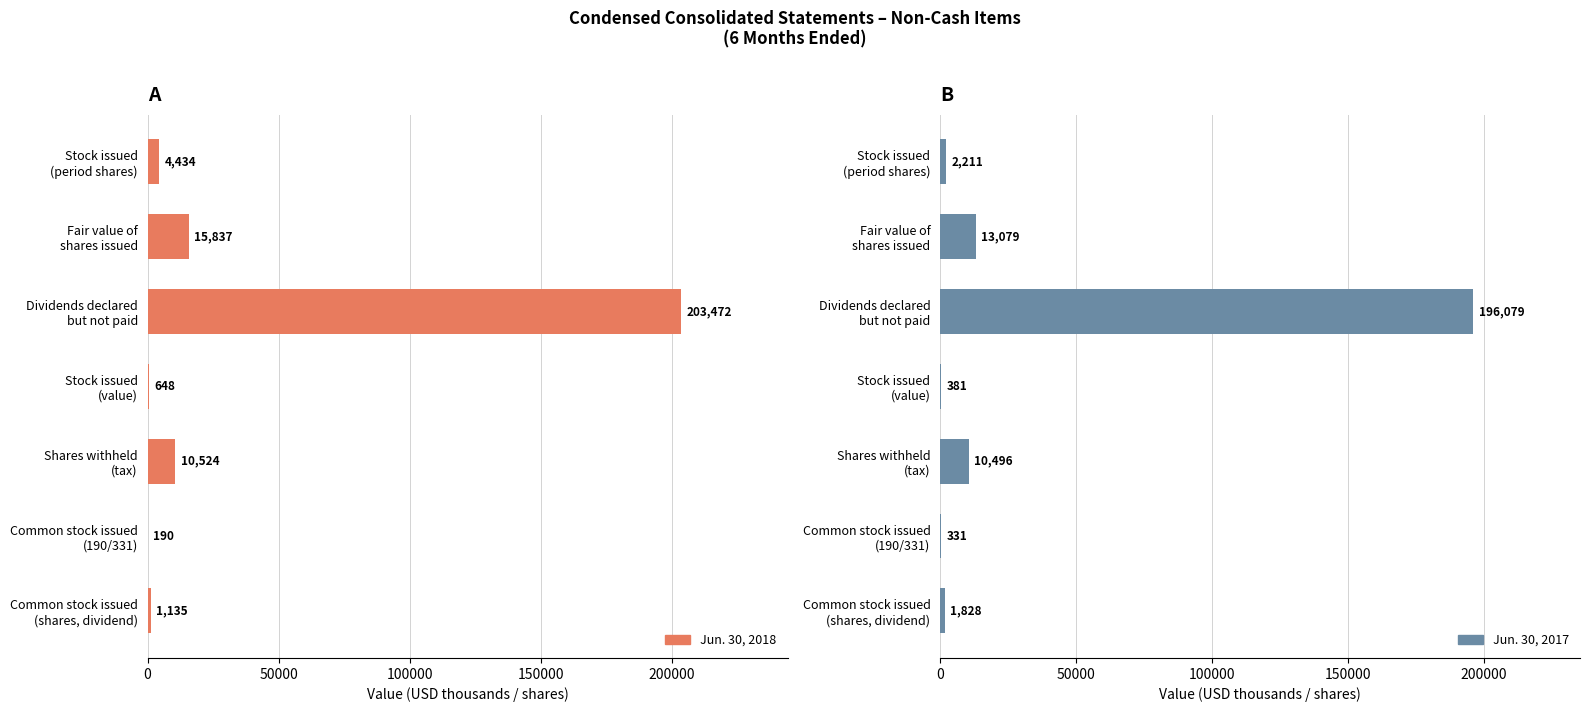

The value of Jun. 30, 2017 at Common stock issued (shares, dividend) is 690. True or false?

False